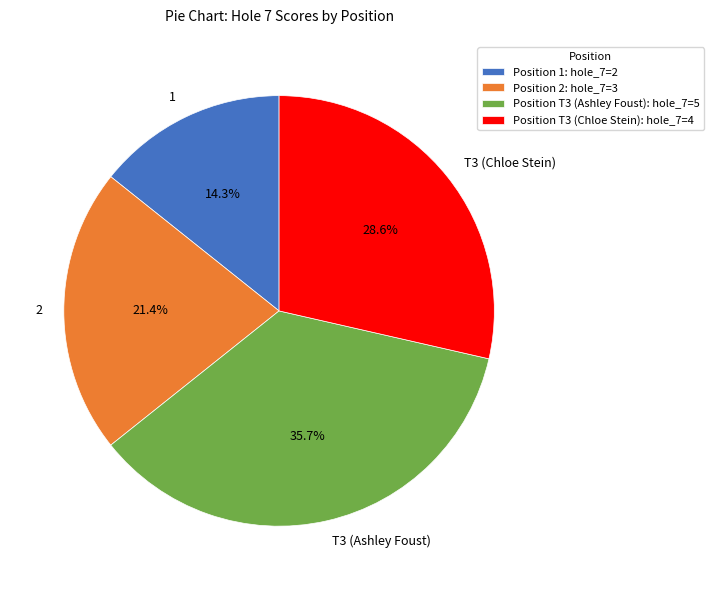

Which has a higher value, T3 (Chloe Stein) or T3 (Ashley Foust)?

T3 (Ashley Foust)